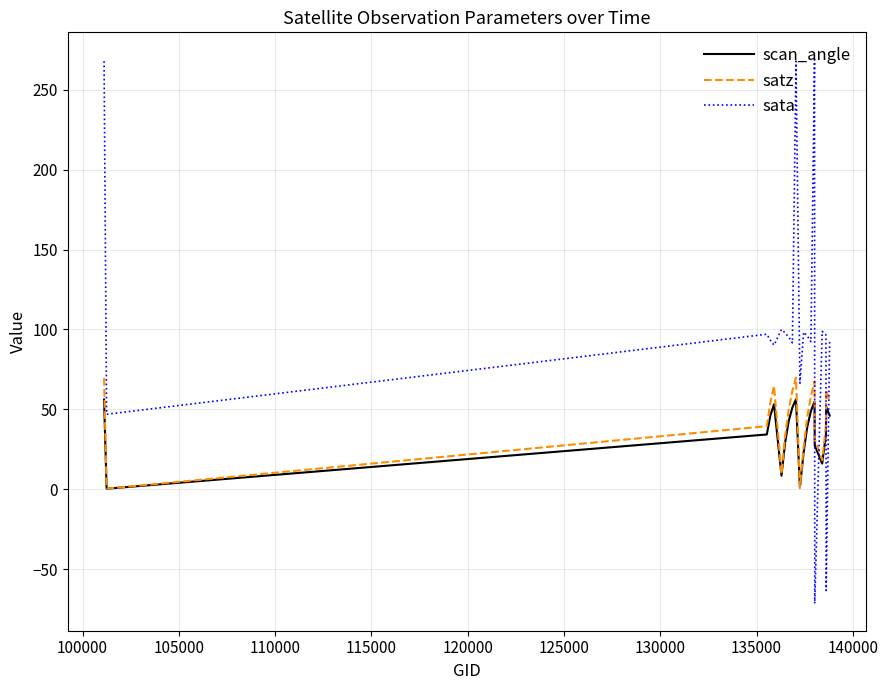

Which series has the largest total across all categories?

sata